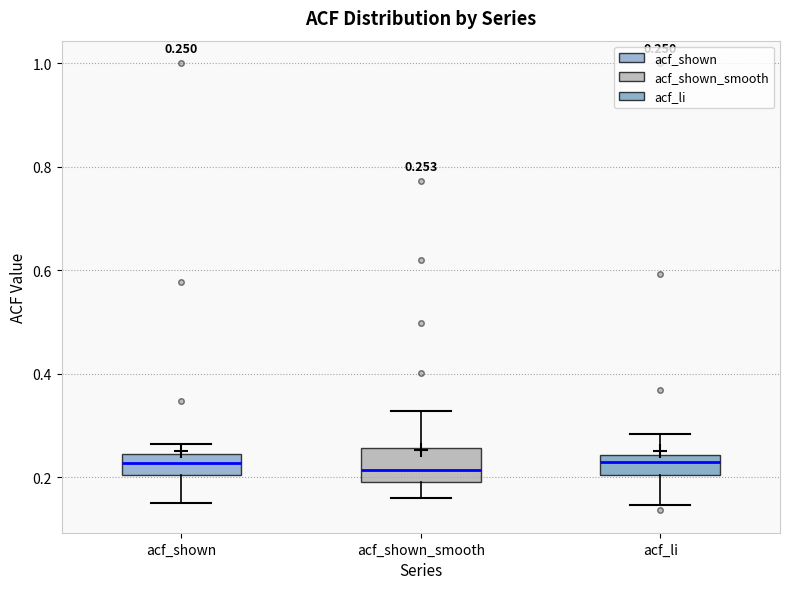

Which box is the tallest, from its lower edge to its upper edge?

acf_shown_smooth